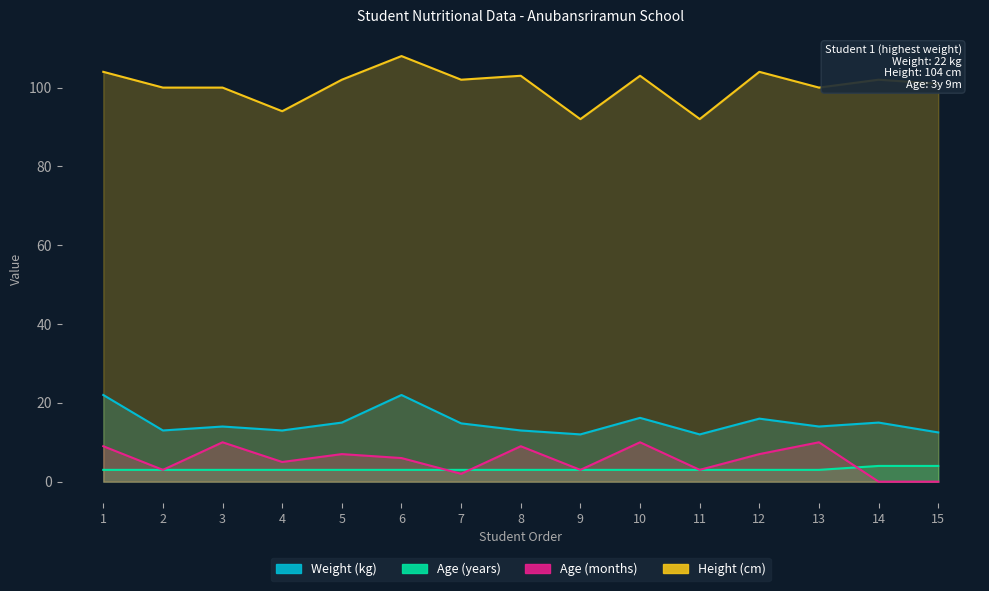

What is the value of the Height (cm) point at the 14th from the left?

102.0